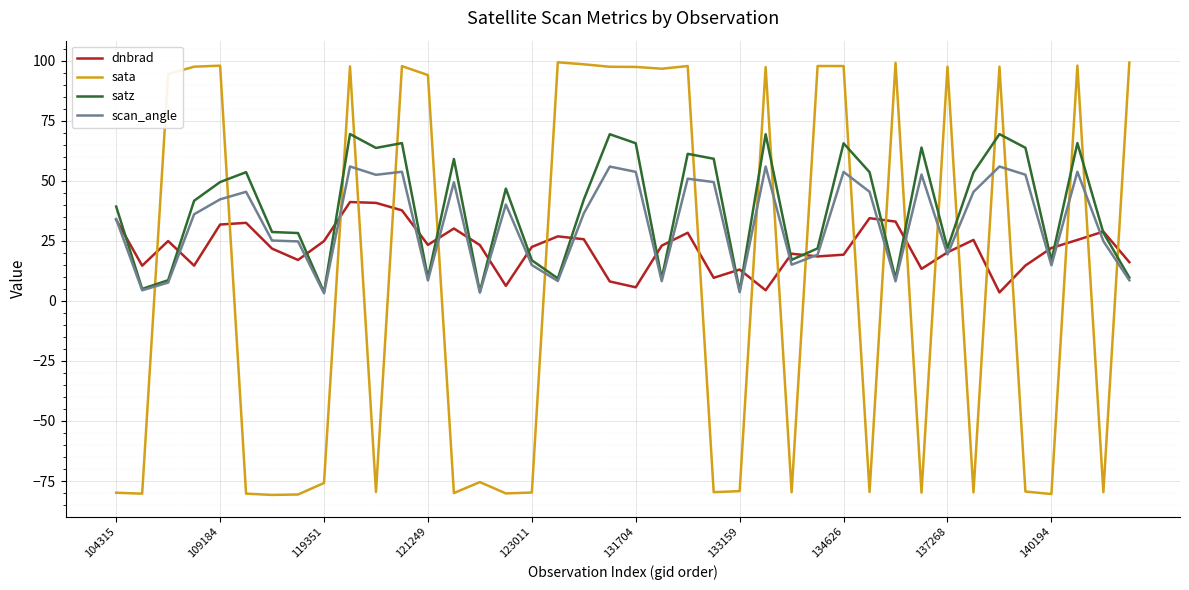

Which series has the widest spread of values?

sata